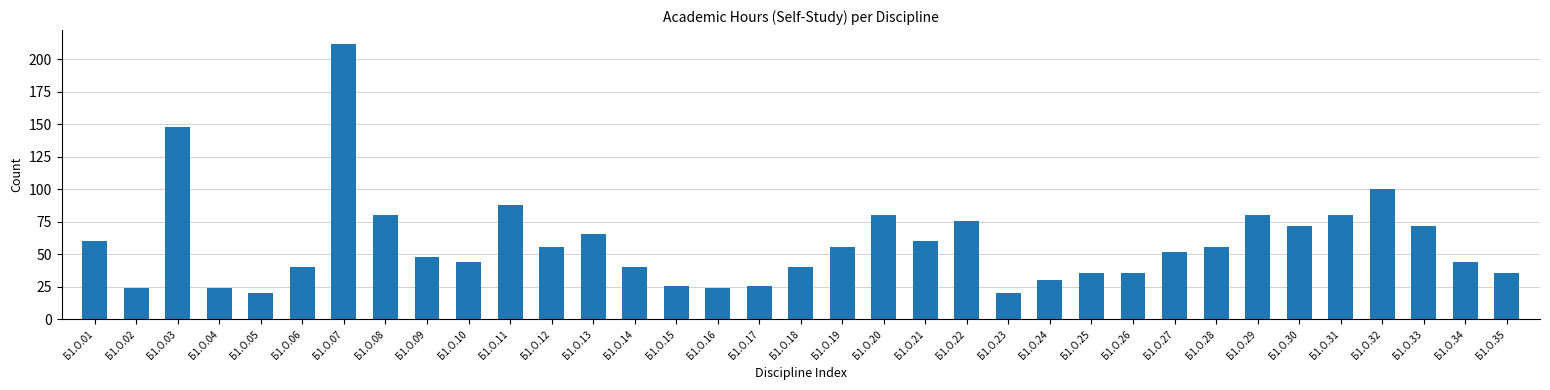

What is the difference between the second highest and second lowest values?

128